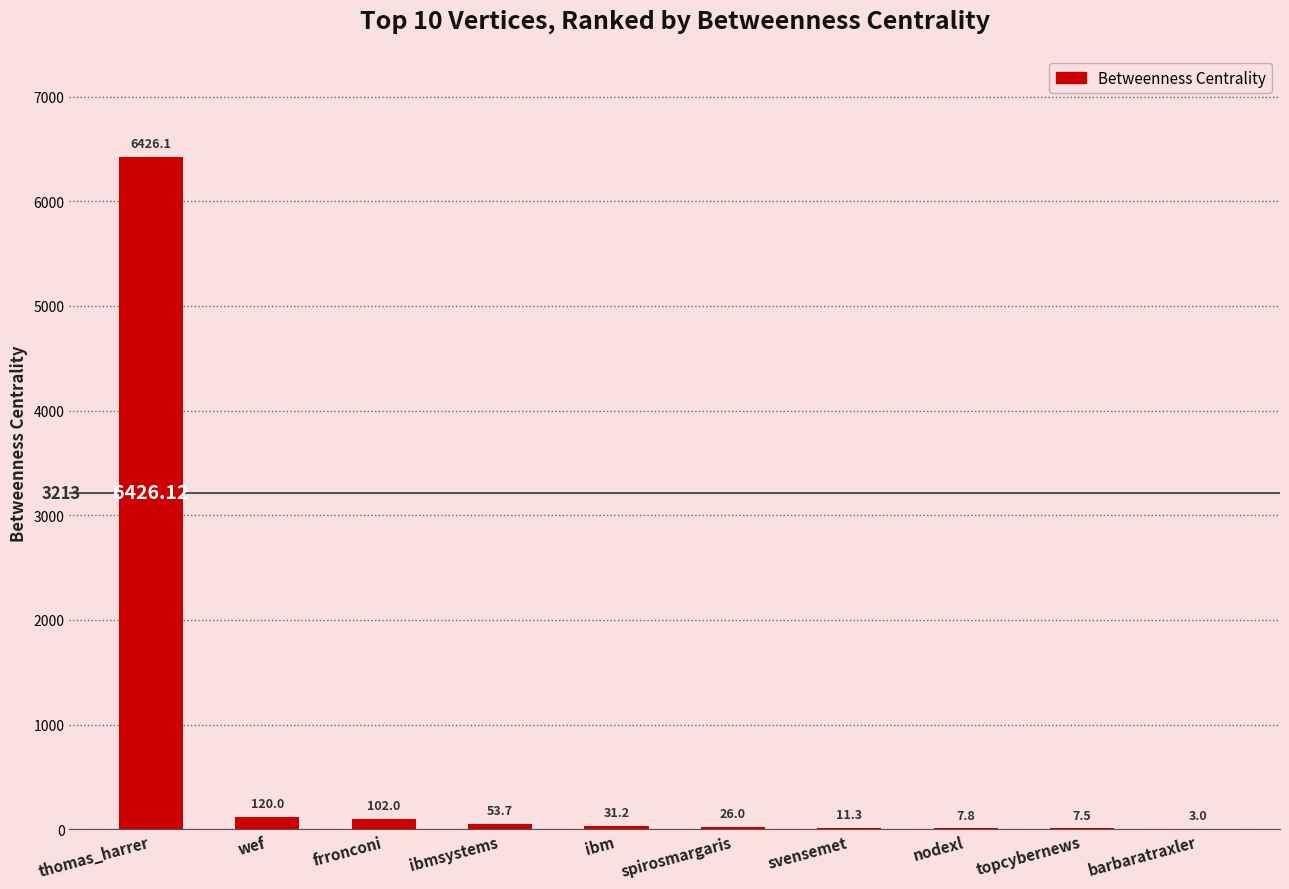

Reading left to right, extract all data points from this chart.

6426.1	120.0	102.0	53.7	31.2	26.0	11.3	7.8	7.5	3.0